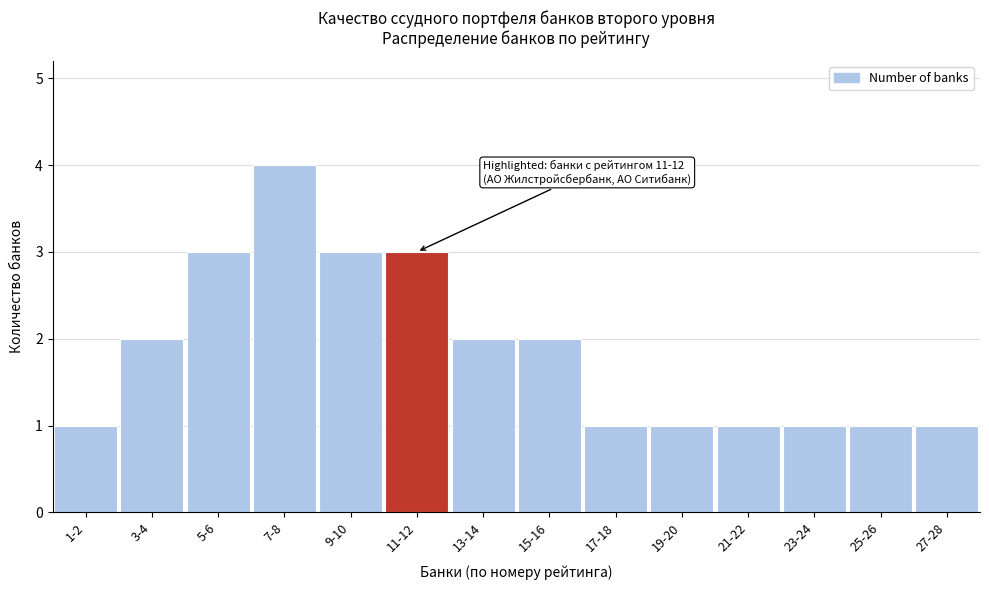

Reading left to right, extract all data points from this chart.

1	2	3	4	3	3	2	2	1	1	1	1	1	1